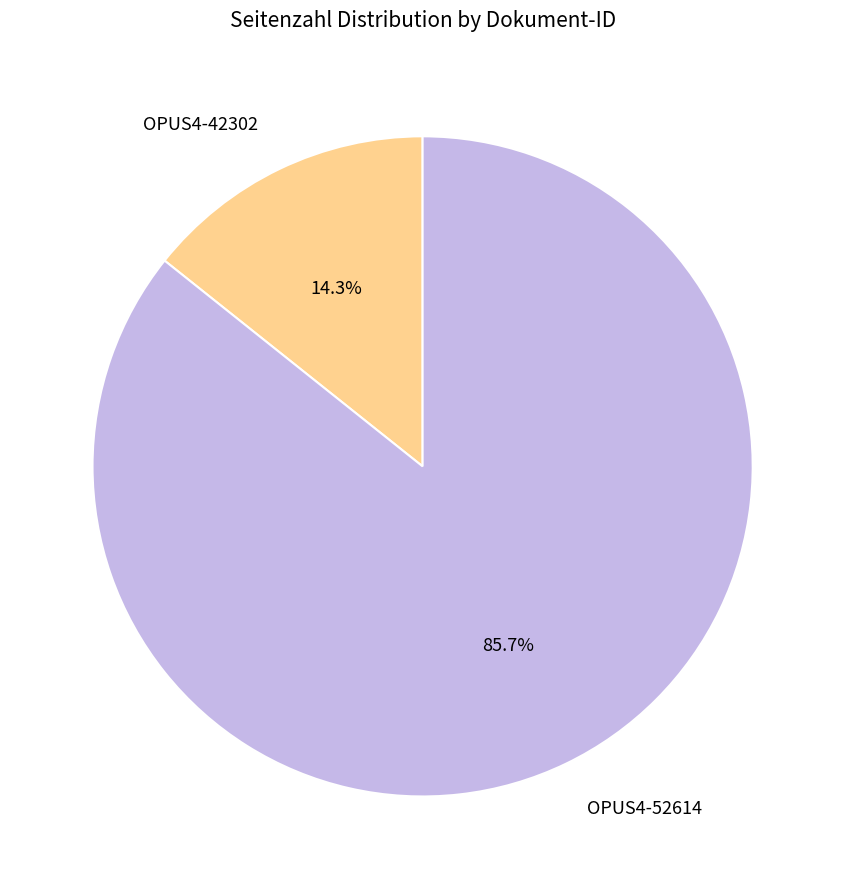

How much of the chart is everything except OPUS4-42302?

85.7%